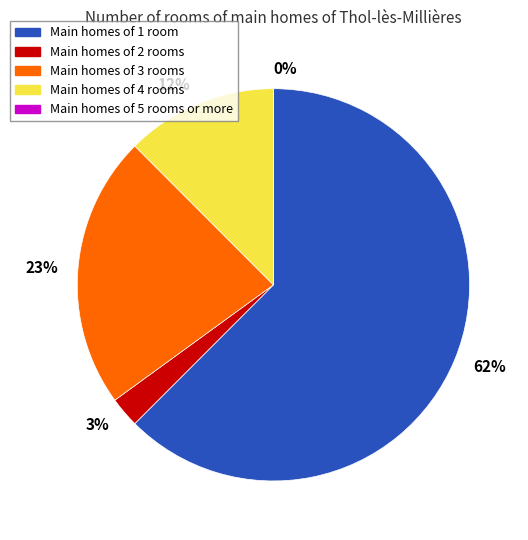

How much of the chart is everything except 27?

97.5%